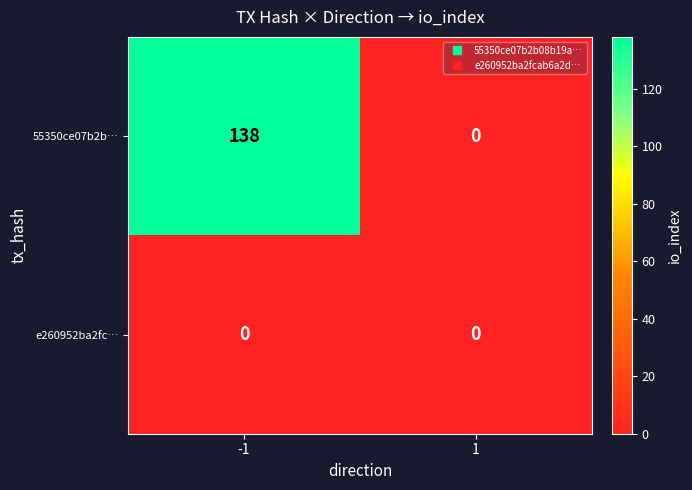

The 55350ce07b2b… series shows 0 at 1. True or false?

True